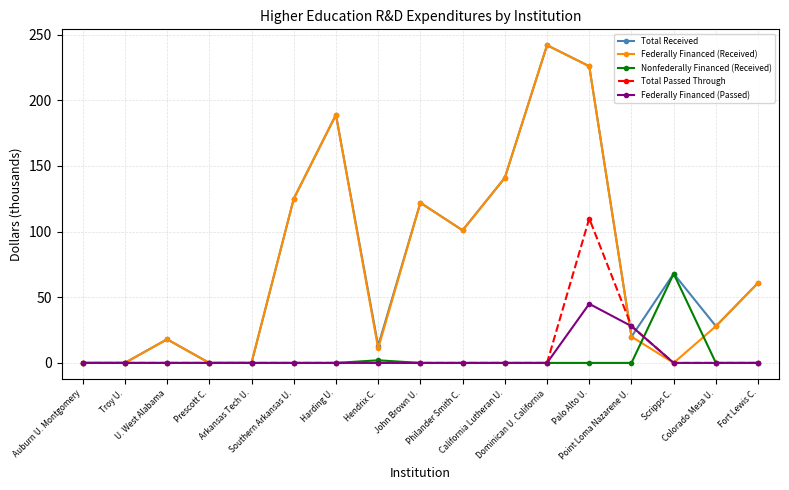

Reading left to right, what are all the values shown in this chart?

Total Received: 0	0	18	0	0	125	189	13	122	101	141	242	226	20	68	28	61
Federally Financed (Received): 0	0	18	0	0	125	189	11	122	101	141	242	226	20	0	28	61
Nonfederally Financed (Received): 0	0	0	0	0	0	0	2	0	0	0	0	0	0	68	0	0
Total Passed Through: 0	0	0	0	0	0	0	0	0	0	0	0	110	28	0	0	0
Federally Financed (Passed): 0	0	0	0	0	0	0	0	0	0	0	0	45	28	0	0	0